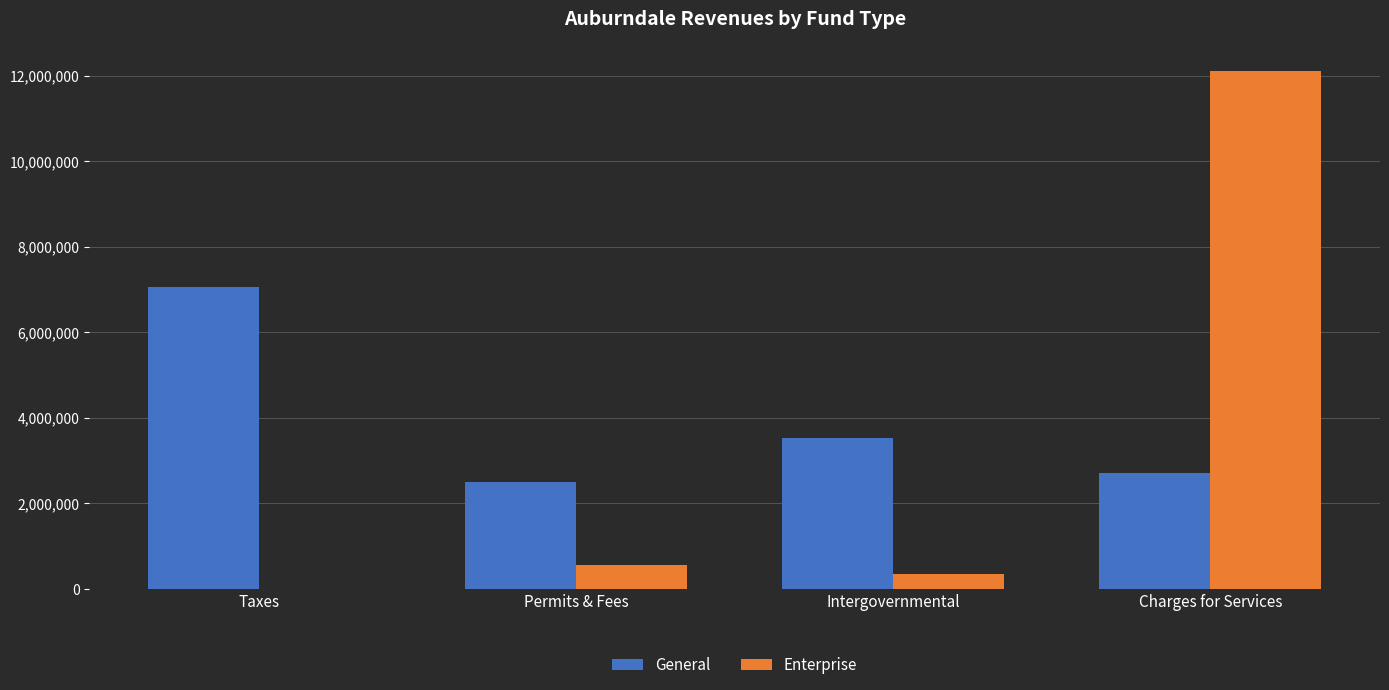

What is the sum of all General values?

15817971